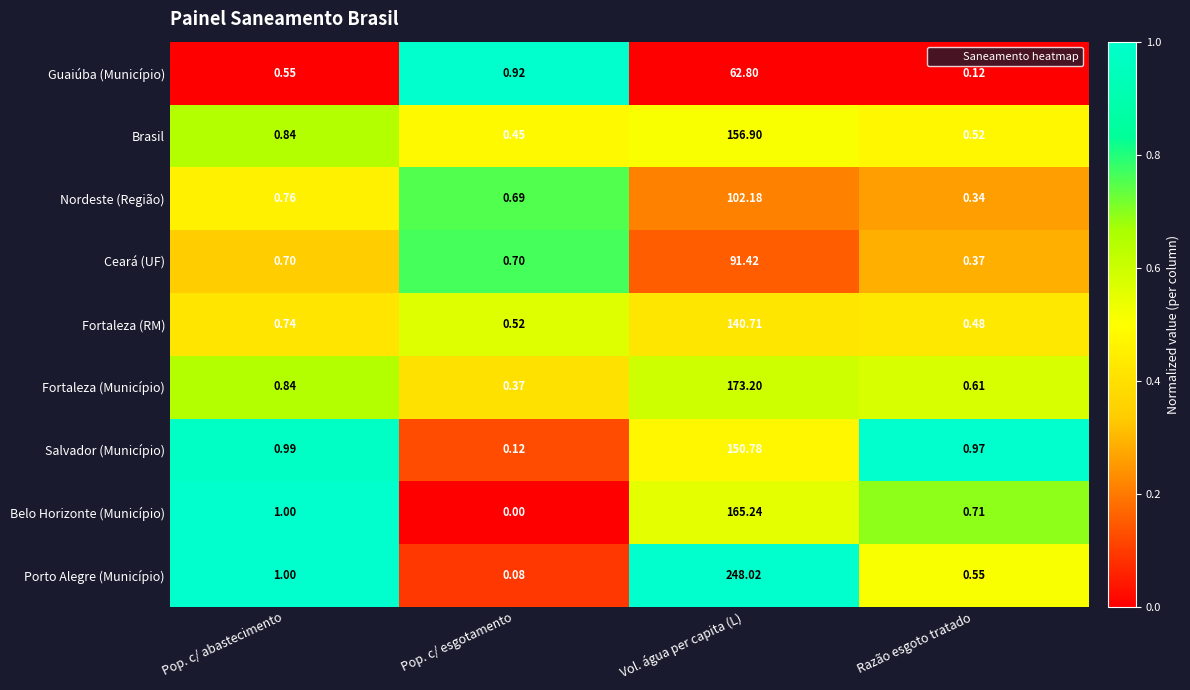

Which series has the widest spread of values?

Porto Alegre (Município)